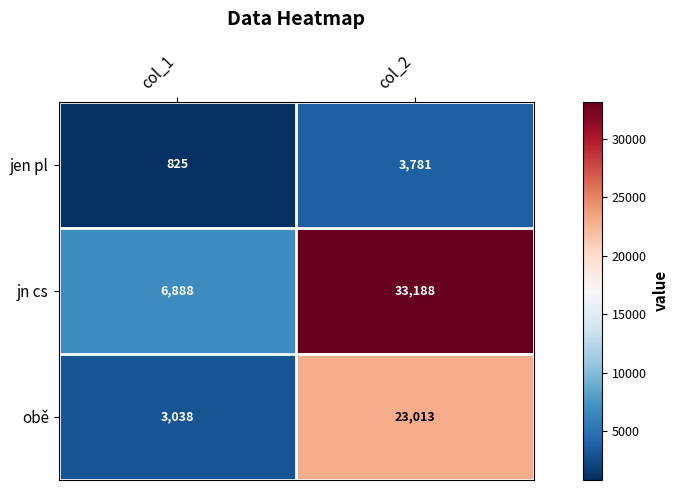

The jn cs series shows 14648 at col_2. True or false?

False